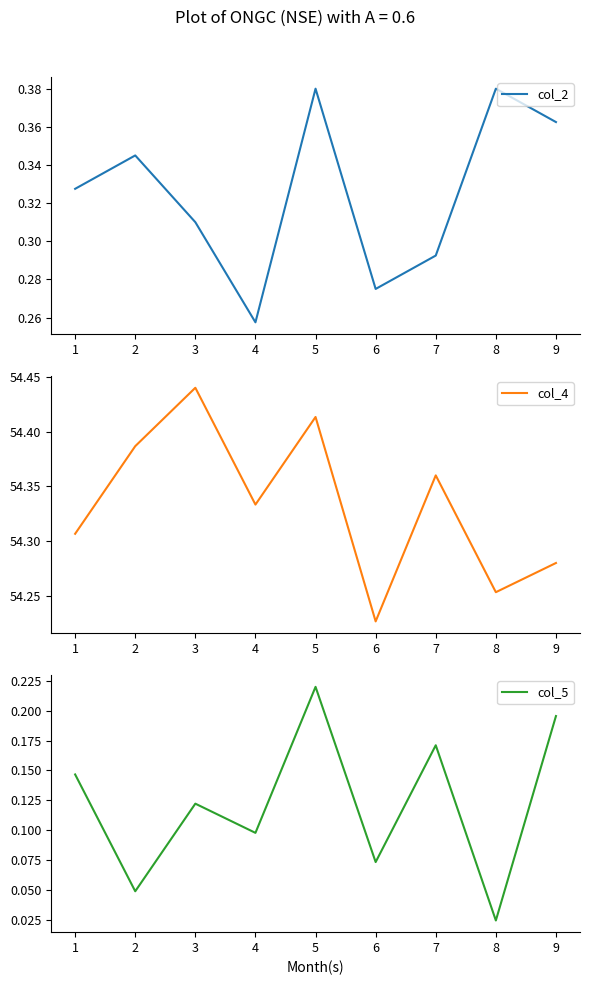

True or false: col_2 and col_4 intersect in this chart.

False